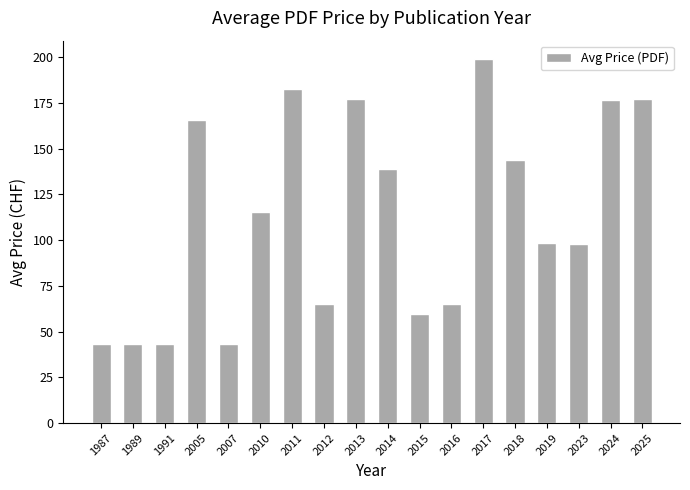

The value at 2007 is 43.0. True or false?

True